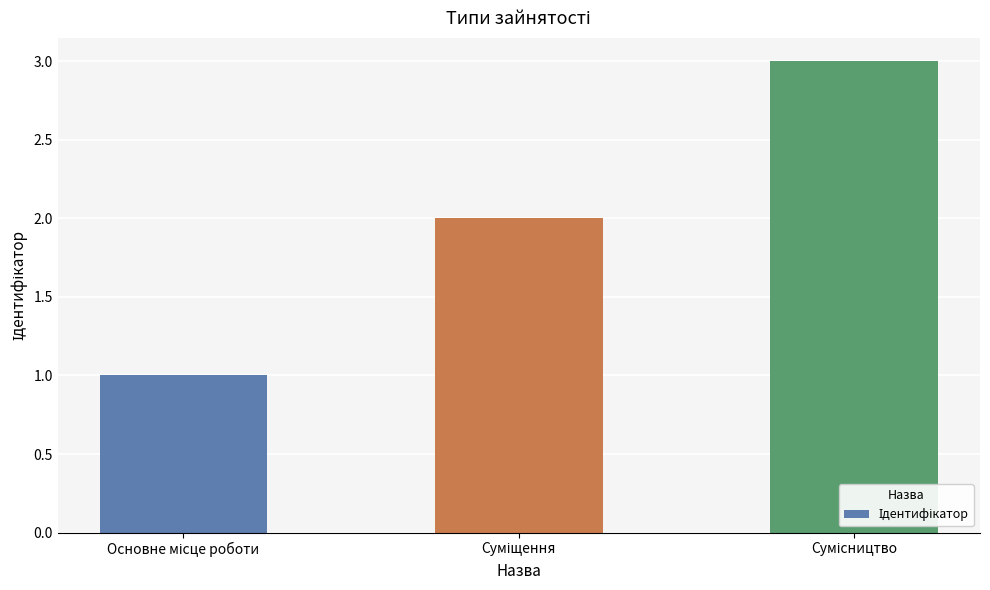

What is the value of the 2nd bar from the left?

2